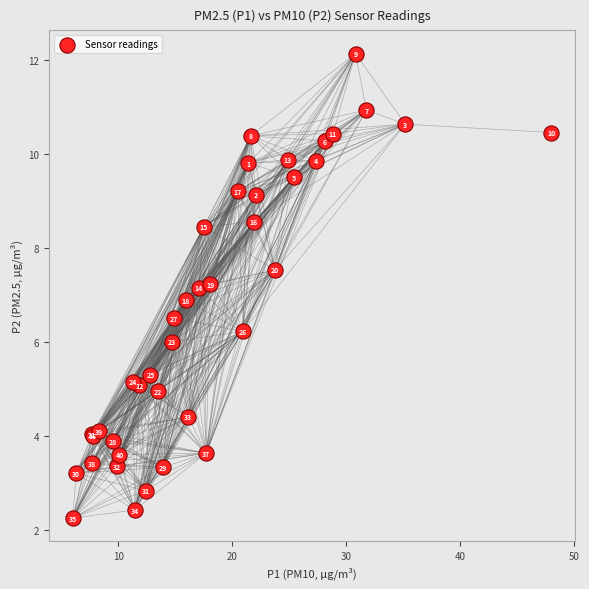

What Y value in the scatter plot is closest to 7?

6.9